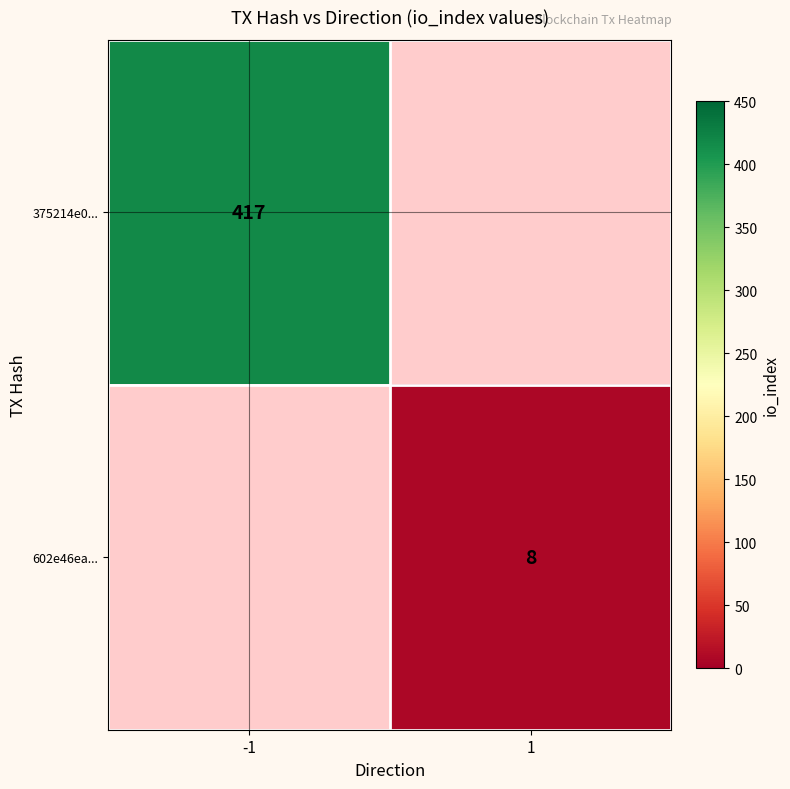

At how many categories does at least one series exceed 331?

1